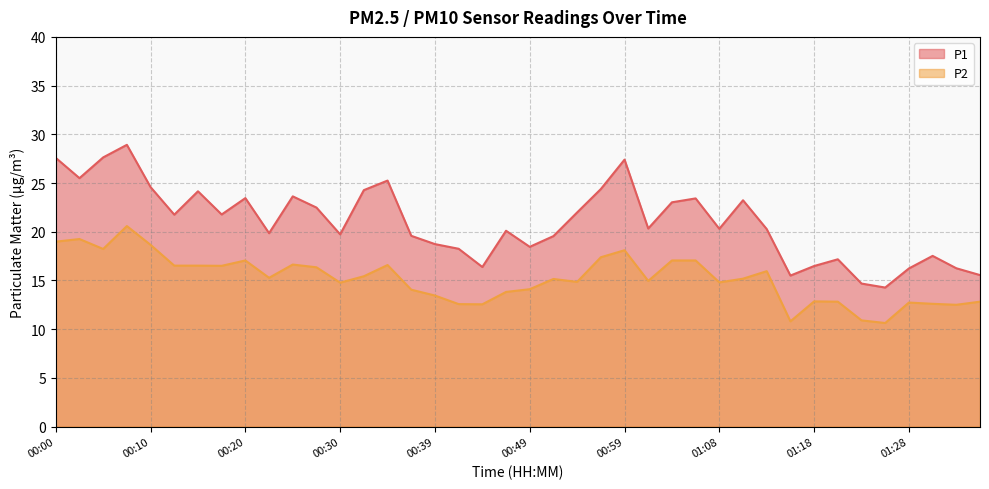

How many distinct data groups are displayed?

2